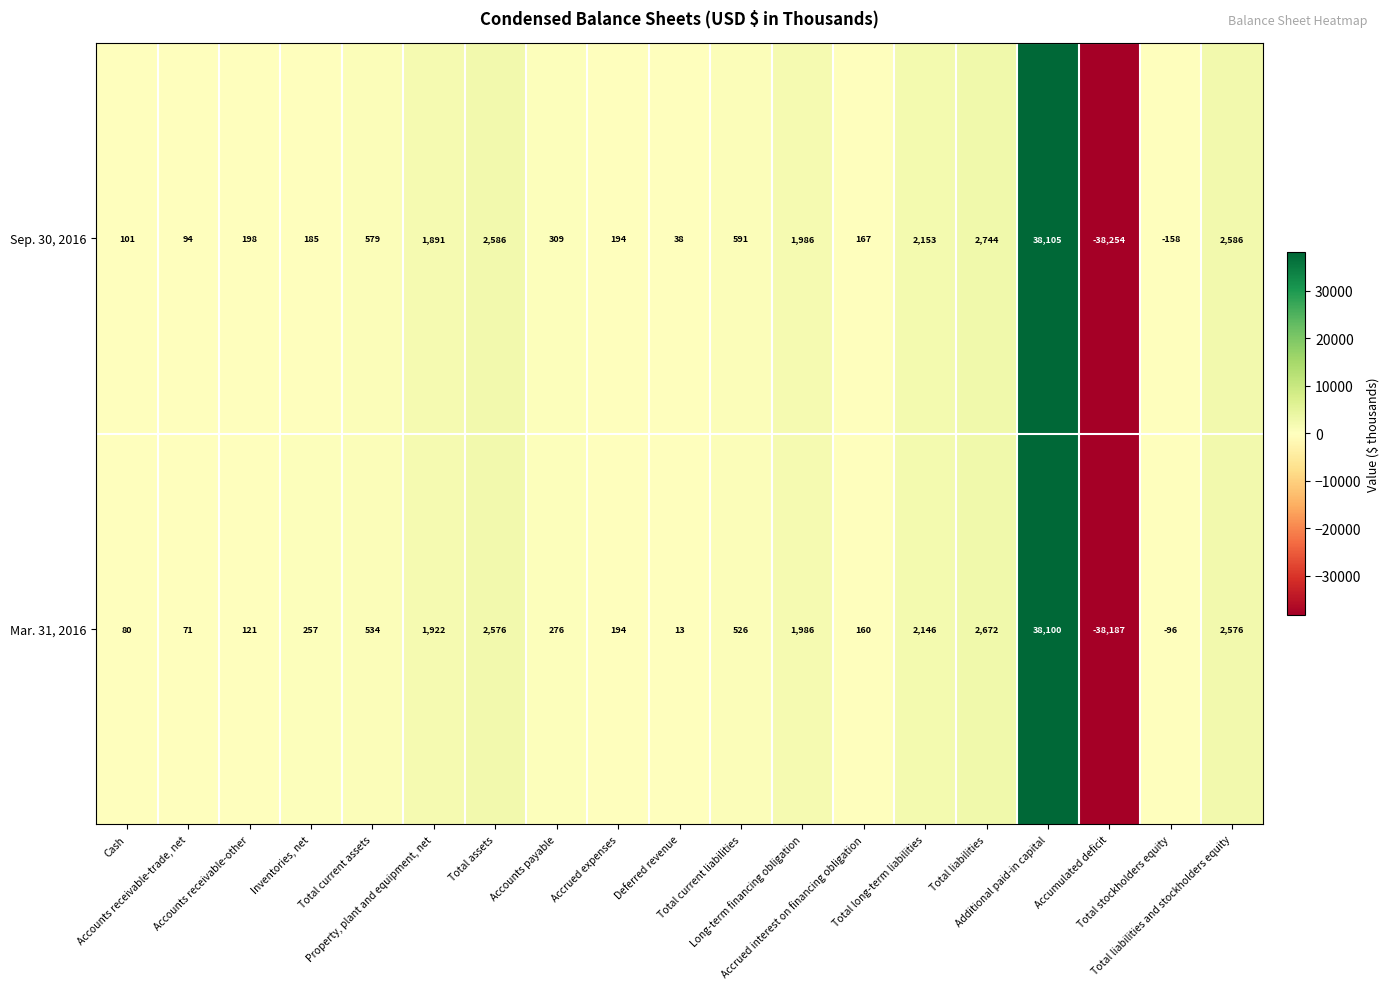

Which series has the largest total across all categories?

Sep. 30, 2016